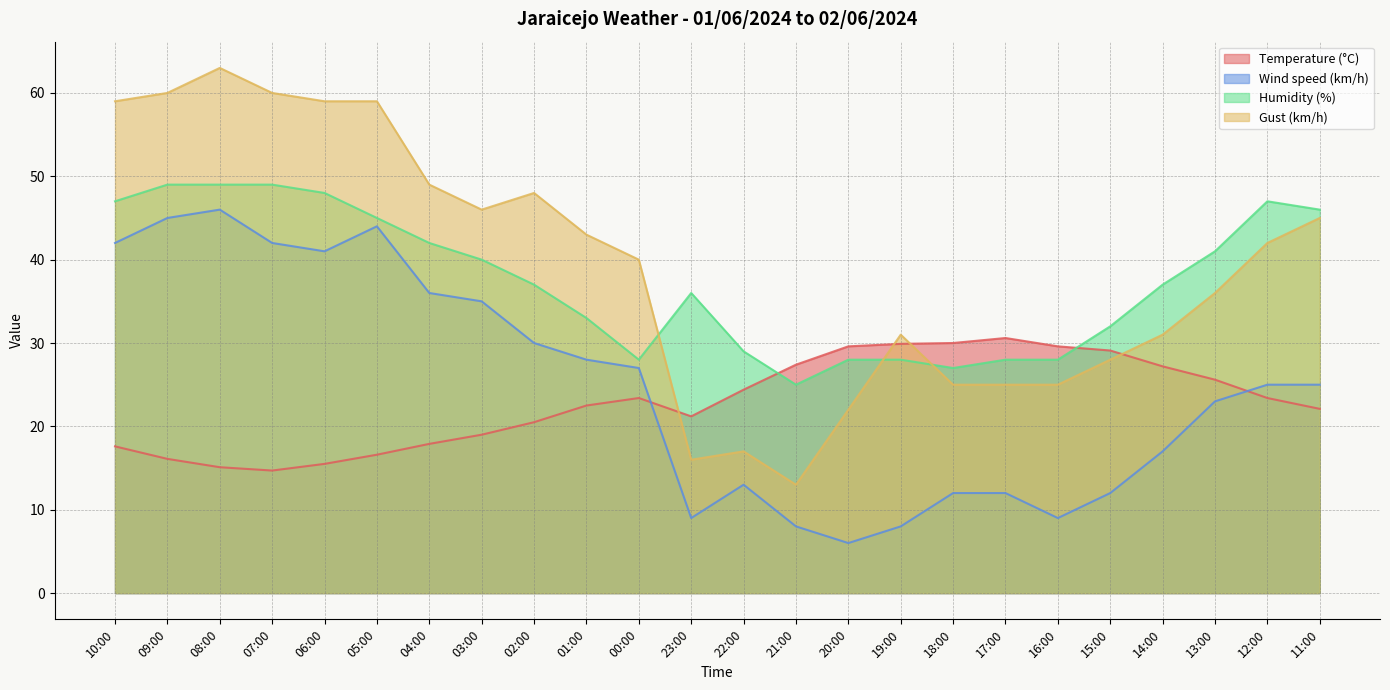

The Temperature (°C) series shows 16.1 at 09:00. True or false?

True